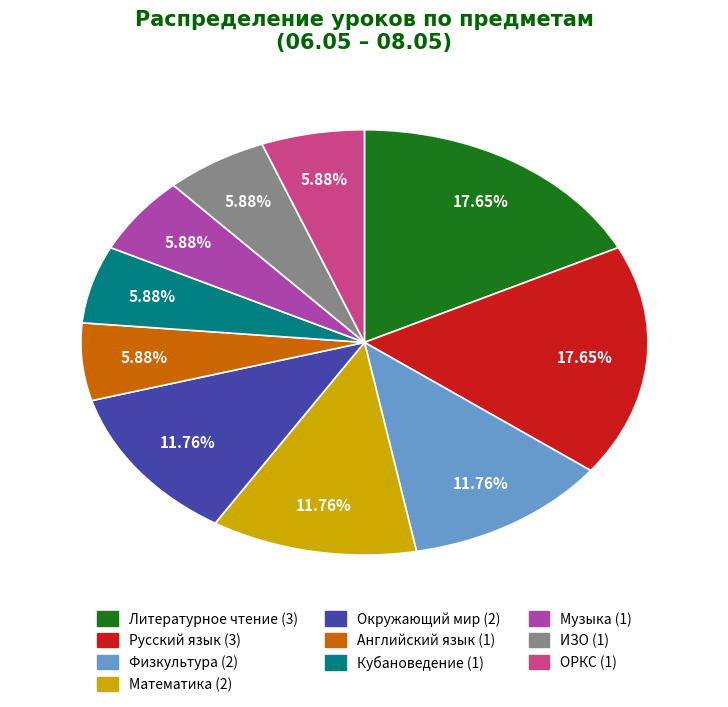

Approximately how many times larger is the value at Английский язык compared to Кубановедение?

1.0